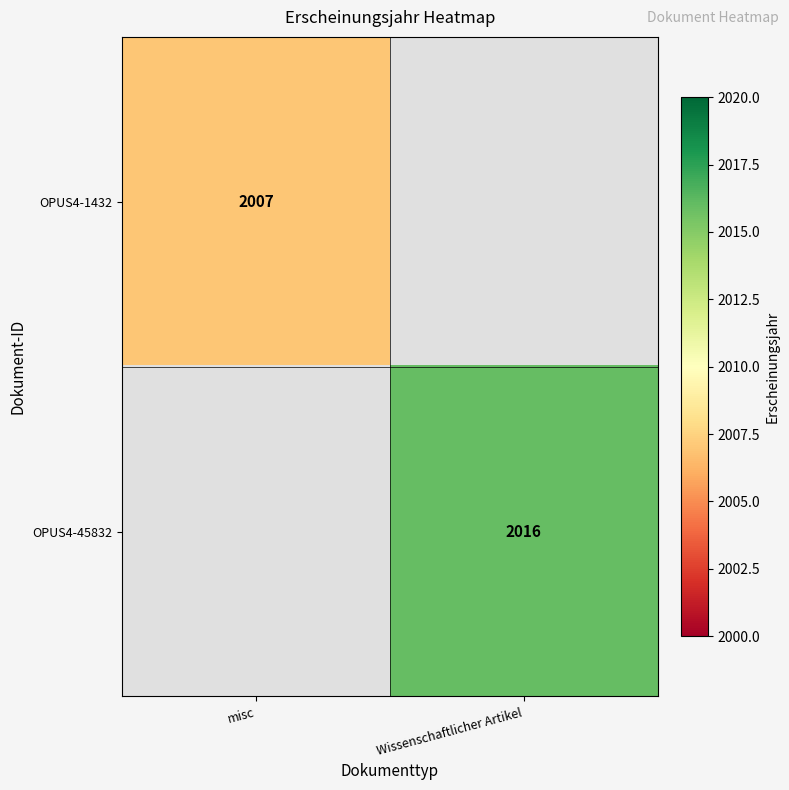

Is it true that OPUS4-1432 equals 3388 at misc?

False